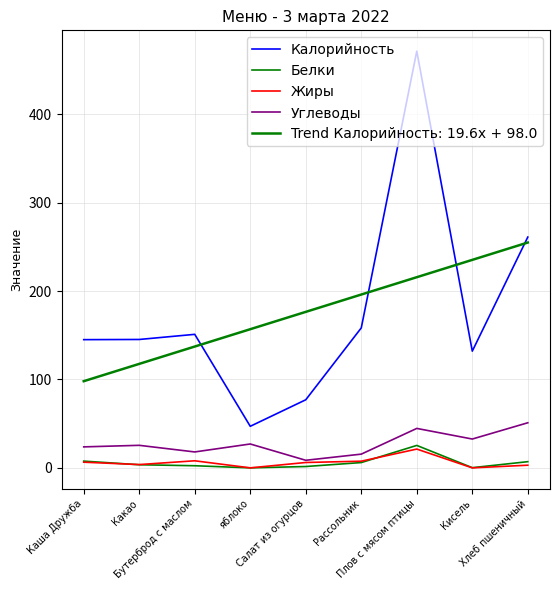

True or false: Калорийность has more than 0 points higher than both neighbors.

True